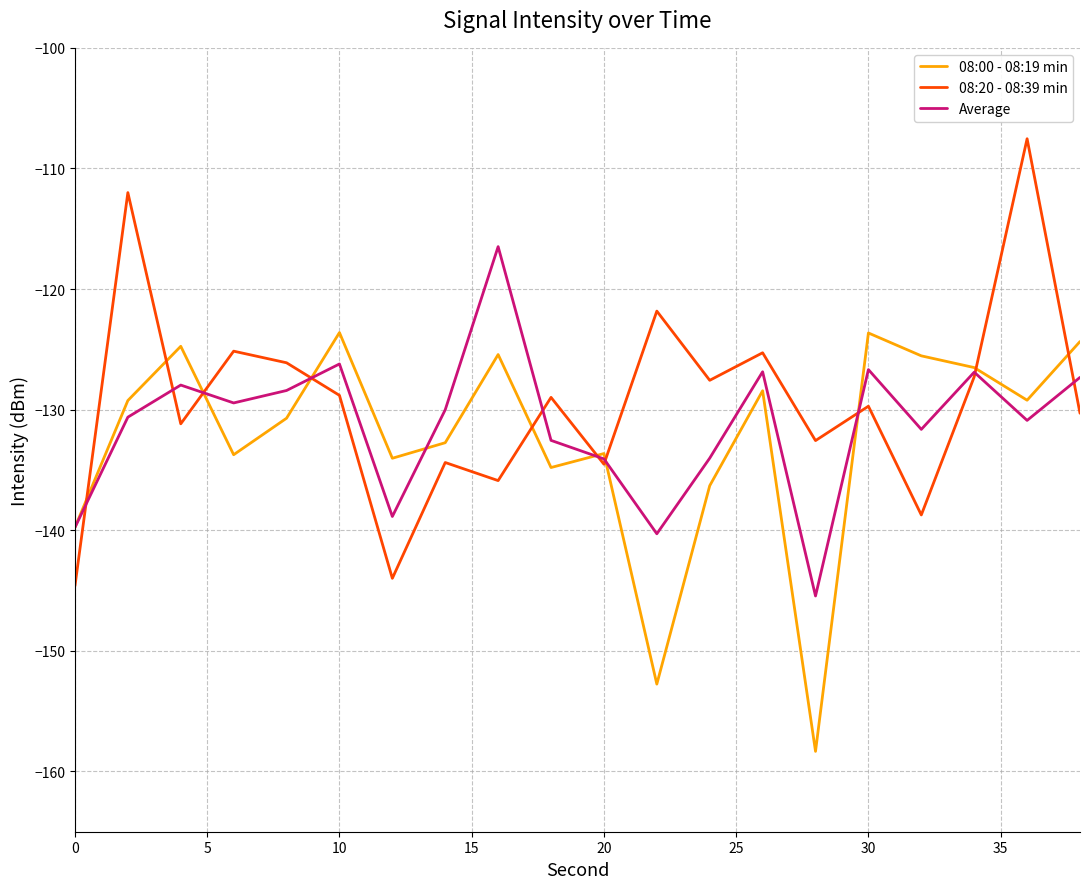

List the series in order of their peak value, highest first.

08:20 - 08:39 min, Average, 08:00 - 08:19 min